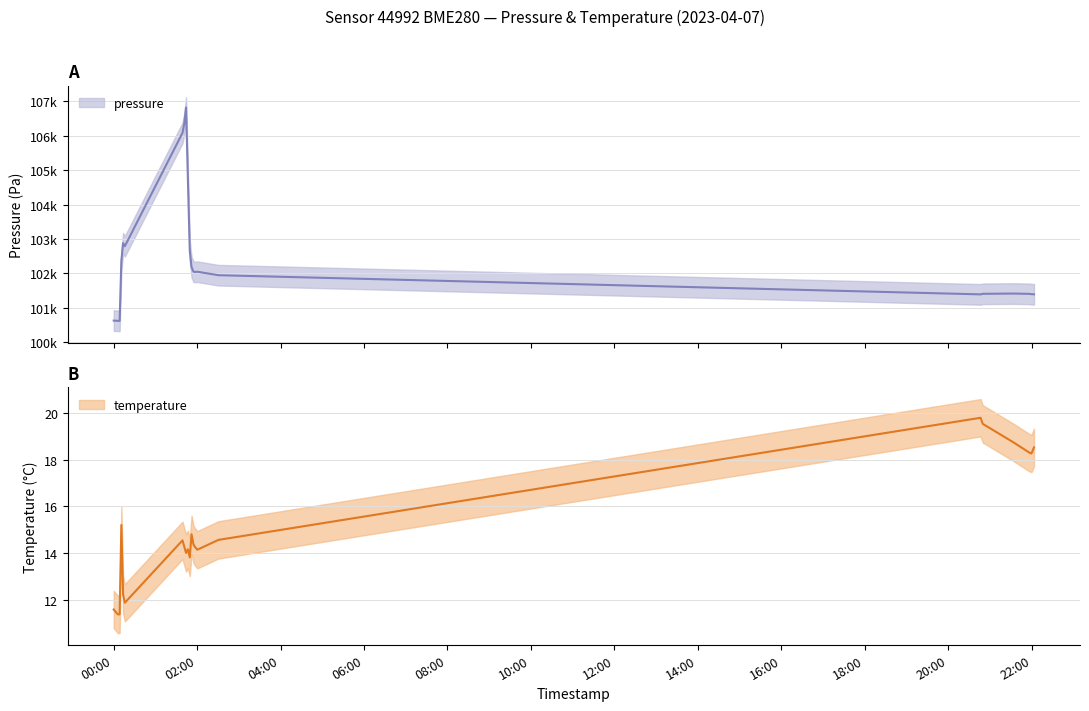

Count the number of data series in this chart.

2